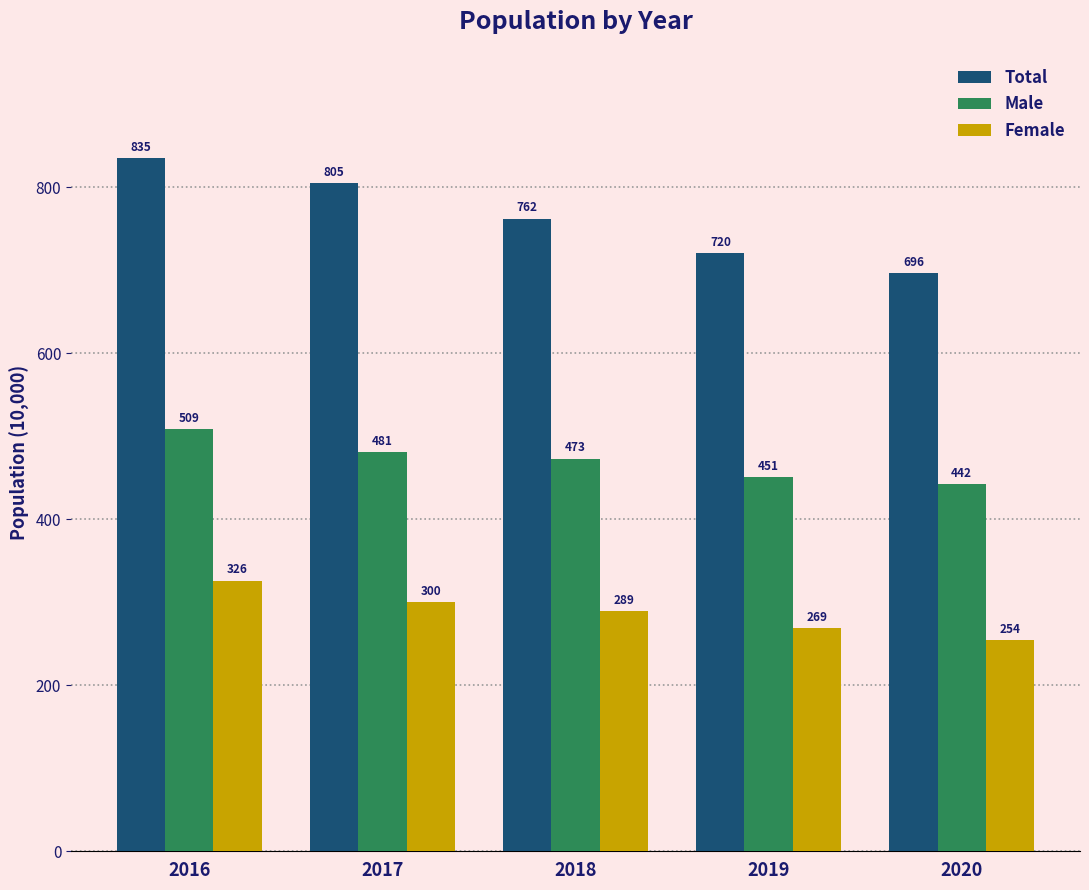

How many bars are there in total?

15